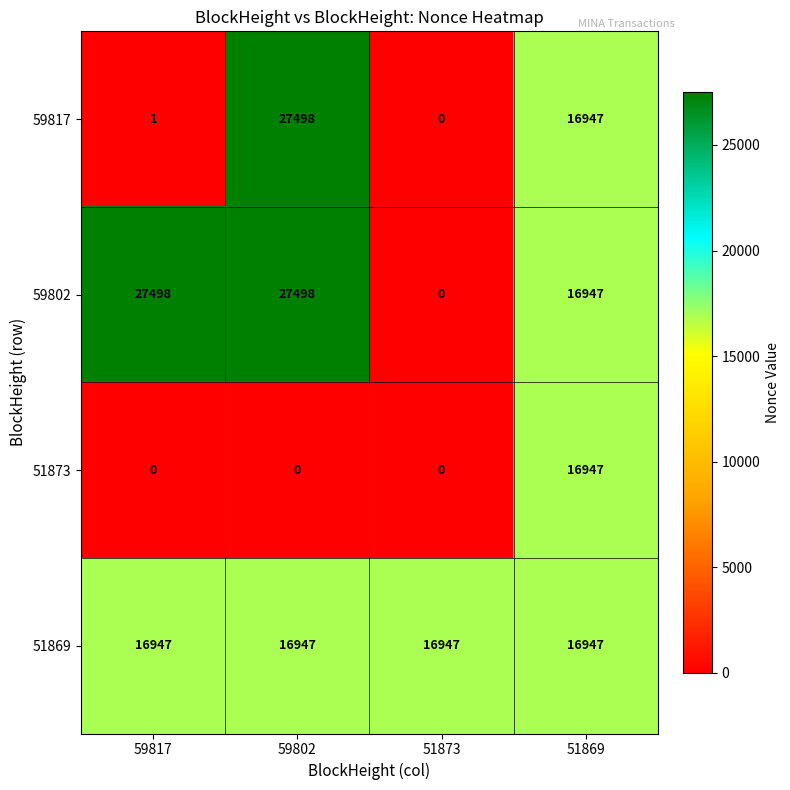

List the labels in order of 59817 value, largest first.

59802, 51869, 59817, 51873